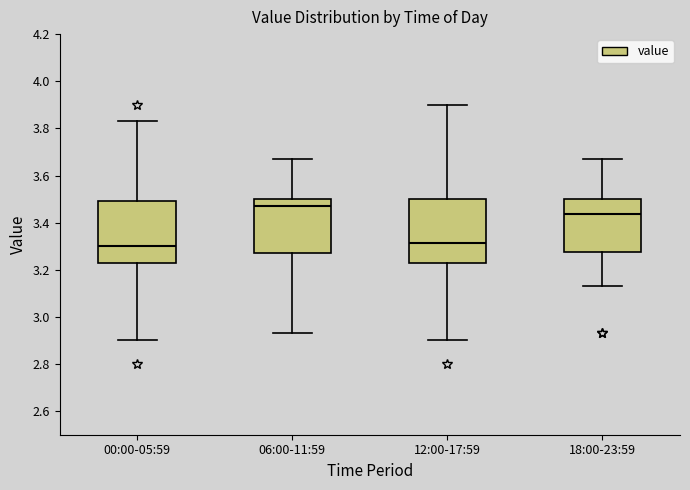

Reading left to right, read every box against the y-axis: the position of its median line, the range the box covers, and the ends of its whiskers. The values are not printed on the chart, so give them approximately, as read against the axis.

00:00-05:59: median 3.30, box 3.24 to 3.50, whiskers 2.90 to 3.84
06:00-11:59: median 3.48, box 3.28 to 3.50, whiskers 2.94 to 3.68
12:00-17:59: median 3.32, box 3.24 to 3.50, whiskers 2.90 to 3.90
18:00-23:59: median 3.44, box 3.28 to 3.50, whiskers 3.14 to 3.68